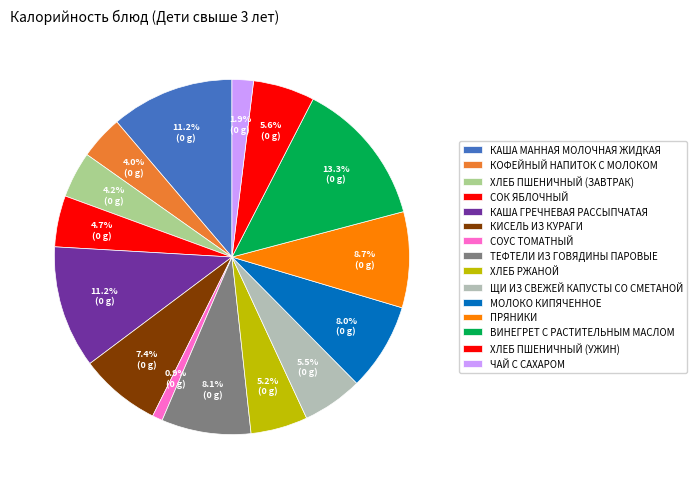

What is the change in value from ПРЯНИКИ to ЧАЙ С САХАРОМ?

-113.7